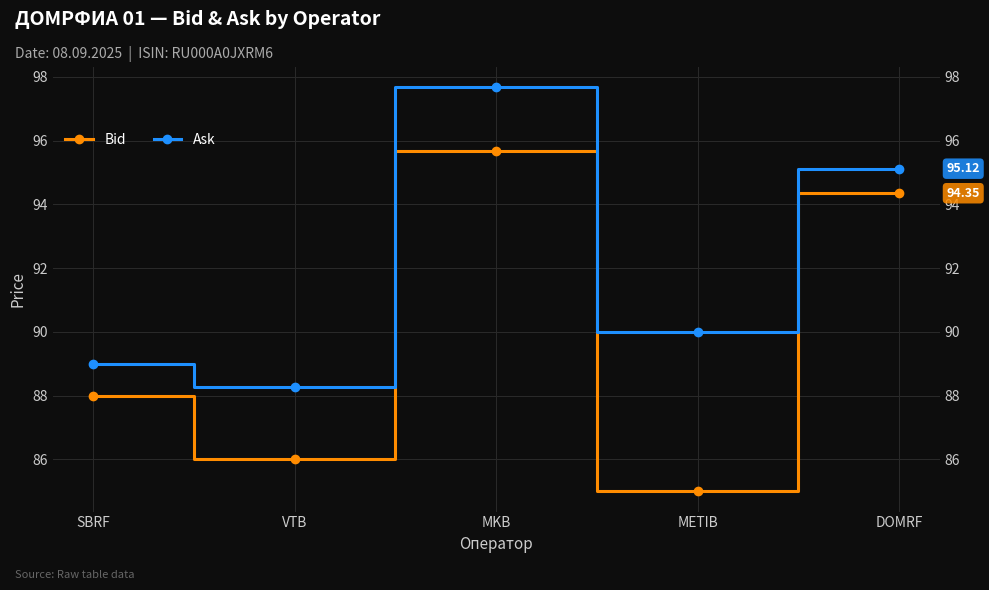

What is the maximum value shown in the chart?

97.7